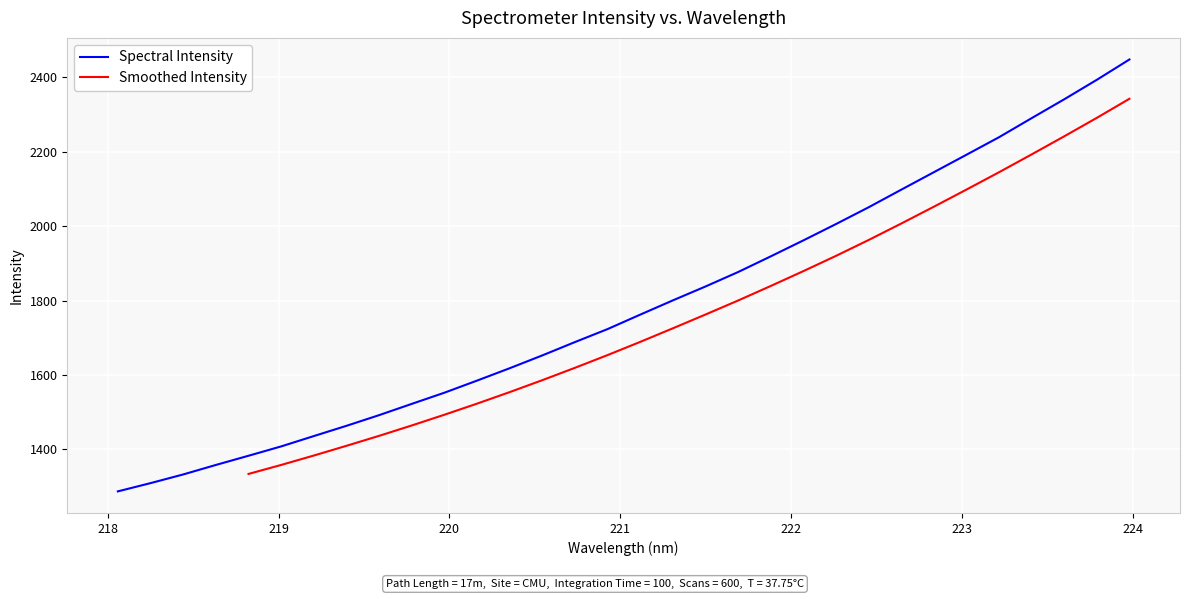

What is the sum of all values?

57169.1